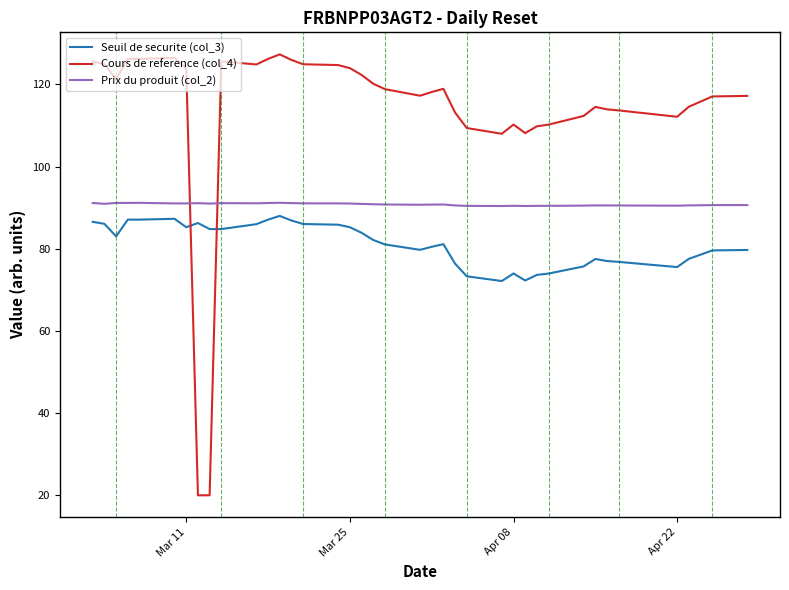

Does the chart display data point markers on the line(s)?

No